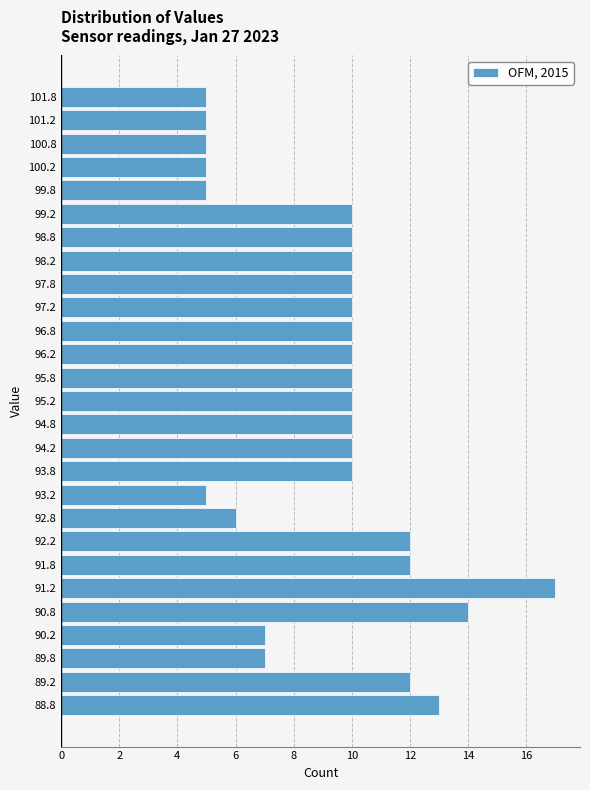

Reading bottom to top, transcribe all the data shown in this chart.

88.8=13	89.2=12	89.8=7	90.2=7	90.8=14	91.2=17	91.8=12	92.2=12	92.8=6	93.2=5	93.8=10	94.2=10	94.8=10	95.2=10	95.8=10	96.2=10	96.8=10	97.2=10	97.8=10	98.2=10	98.8=10	99.2=10	99.8=5	100.2=5	100.8=5	101.2=5	101.8=5